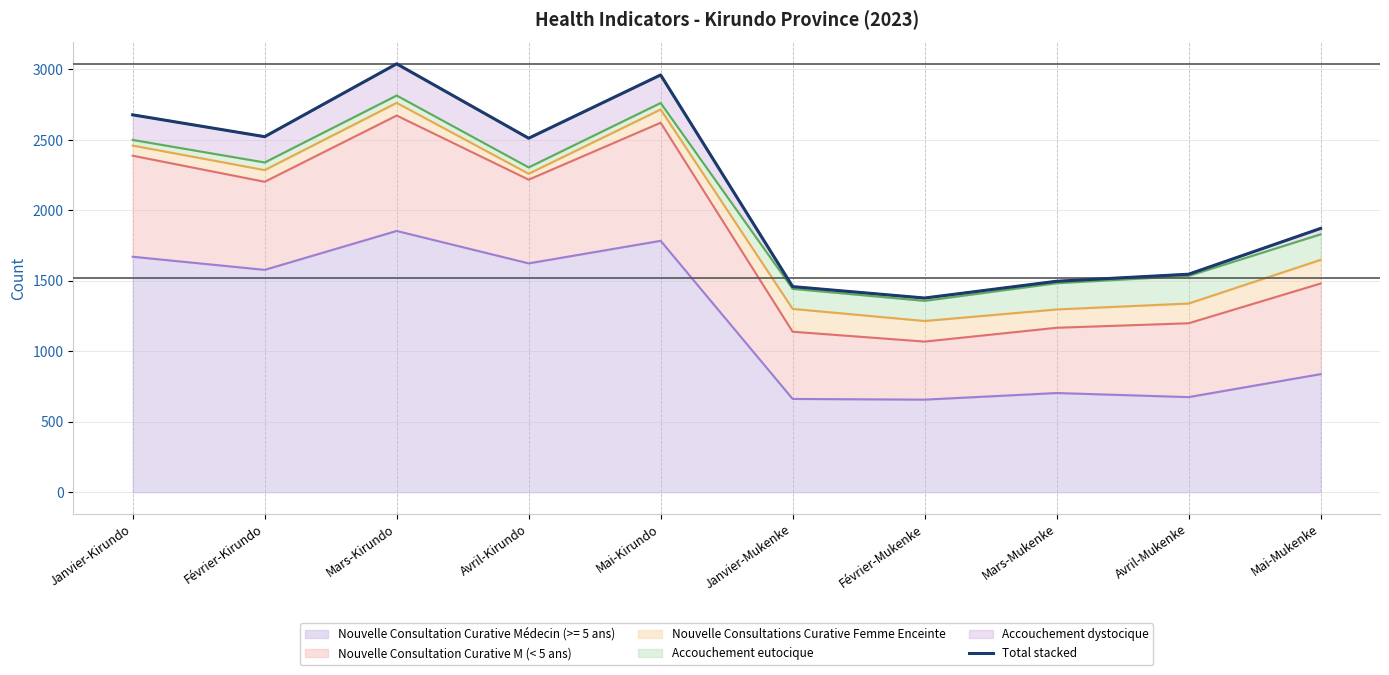

Does the chart have visible grid lines?

Yes